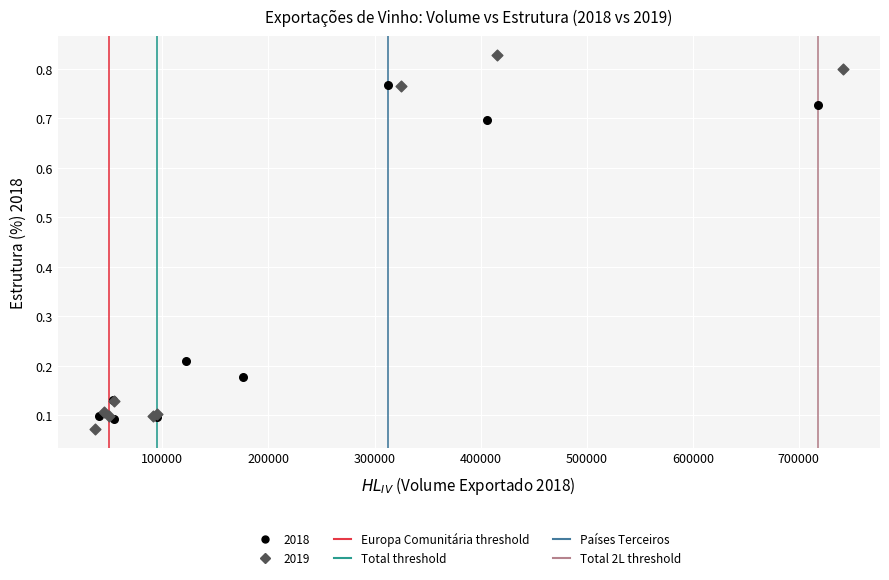

Which series has the largest Y range (max minus min)?

2019